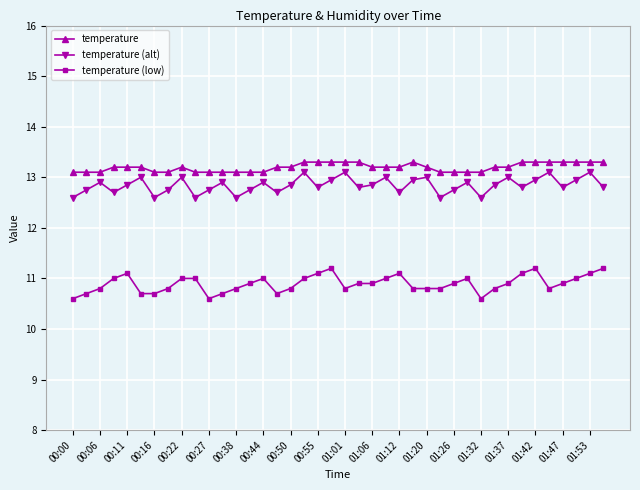

Which series has the largest range (max minus min)?

temperature (low)